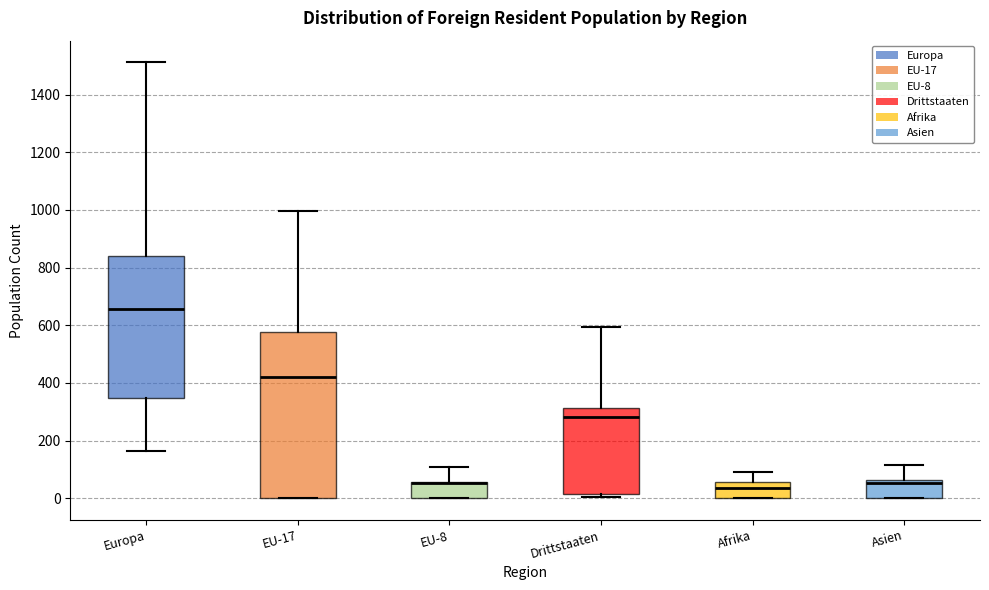

Comparing the boxes themselves (not the whiskers), which one is the tallest?

EU-17